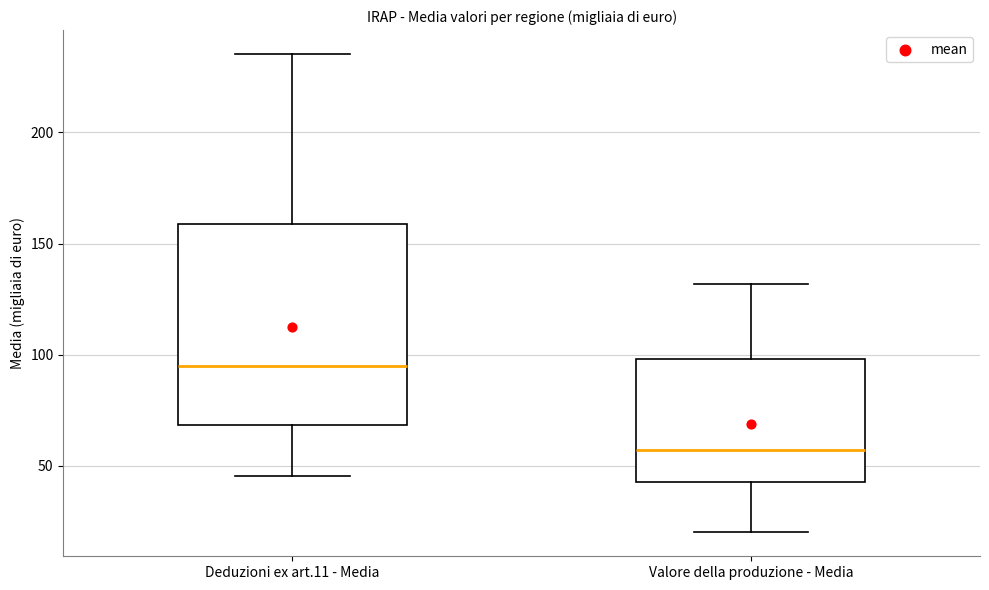

Which box has the highest median line?

Deduzioni ex art.11 - Media